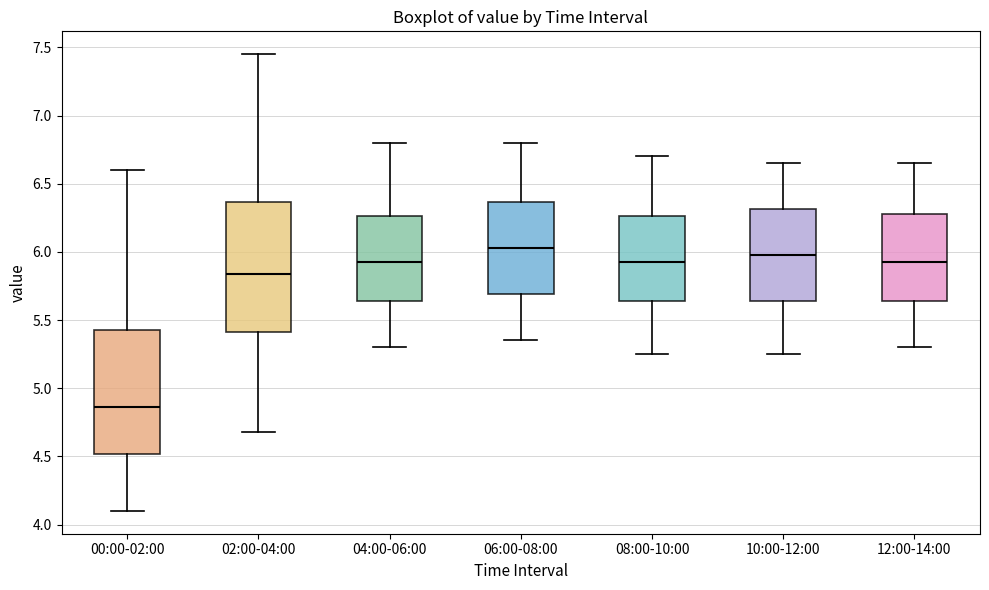

Where does the median line of the box for 08:00-10:00 sit on the y-axis? The values are not printed on the chart, so give them approximately, as read against the axis.

5.95